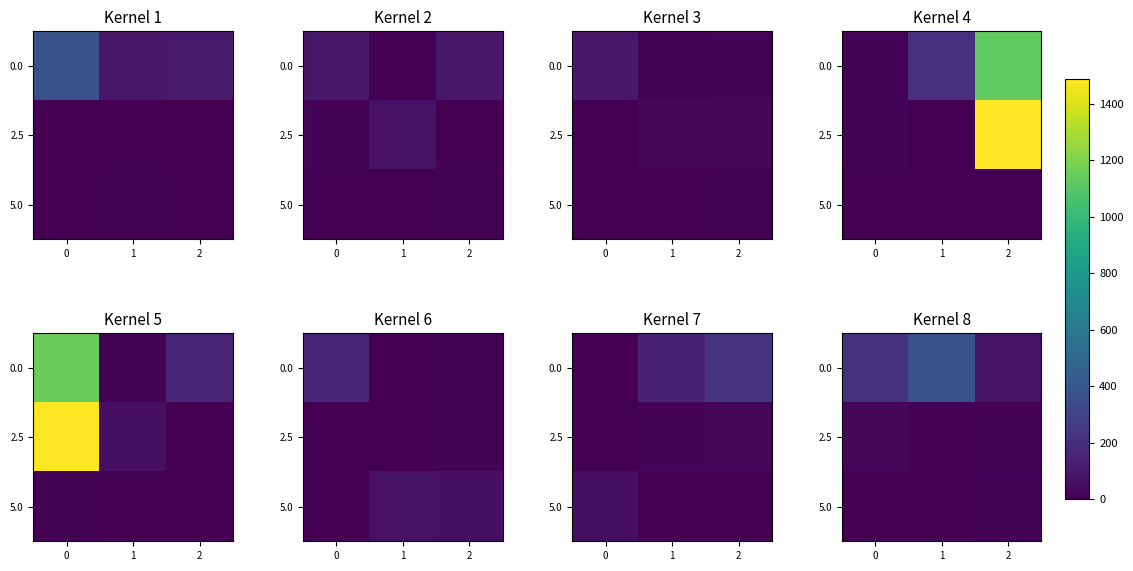

What is the spread (max minus min) of values at 2?

70.3